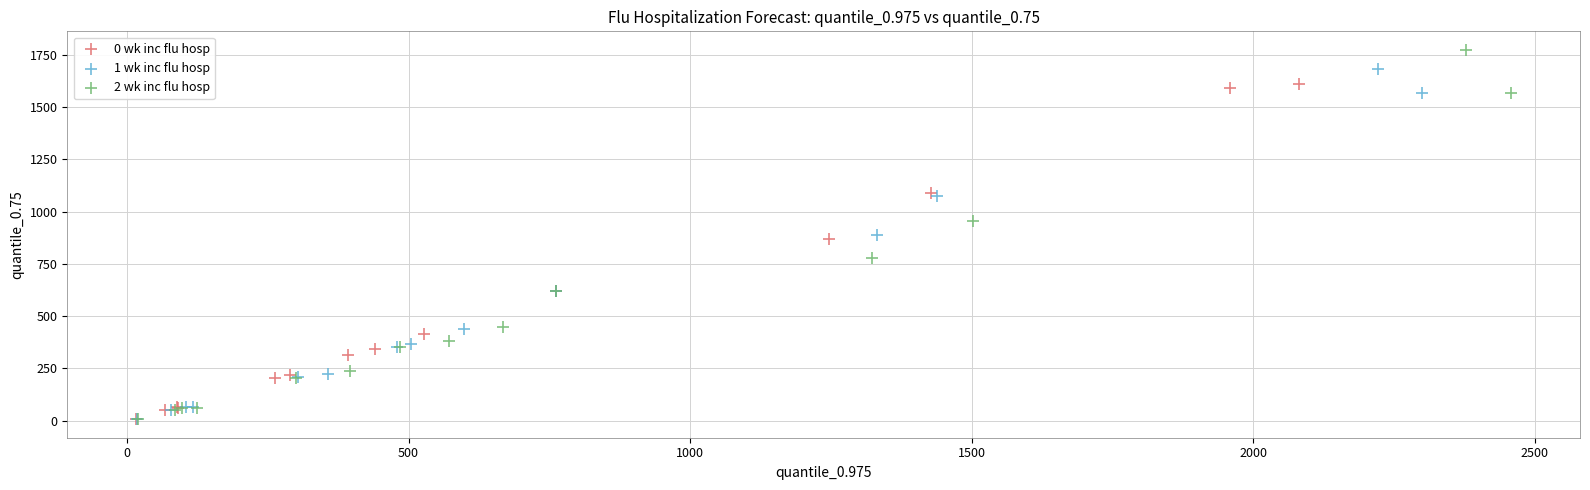

Which series contains the highest Y value?

2 wk inc flu hosp